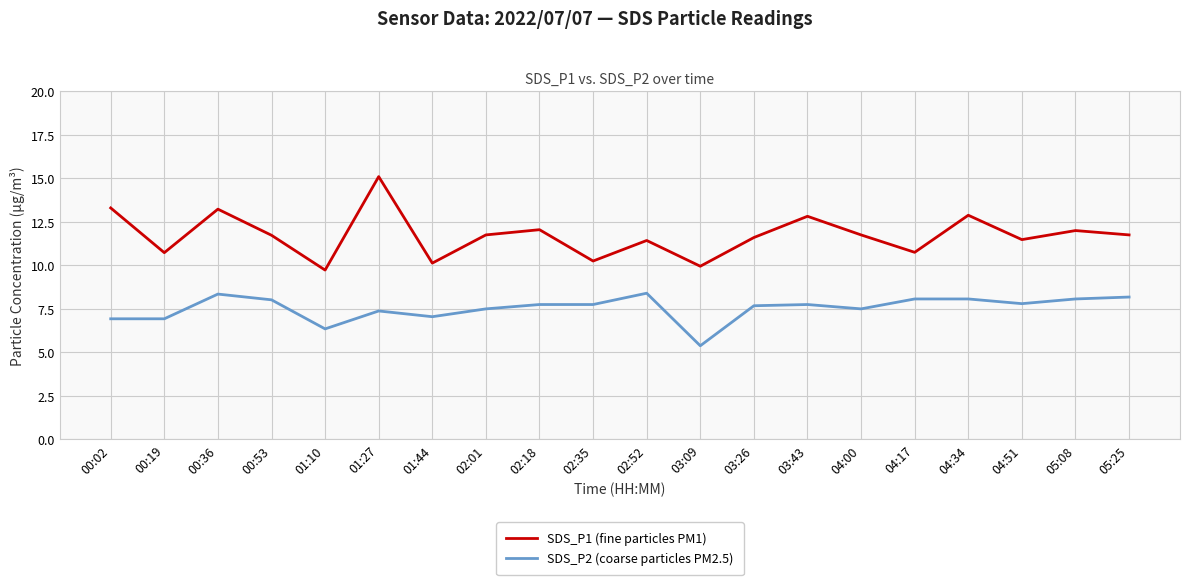

At which category does SDS_P1 (fine particles PM1) reach its first local valley?

00:19